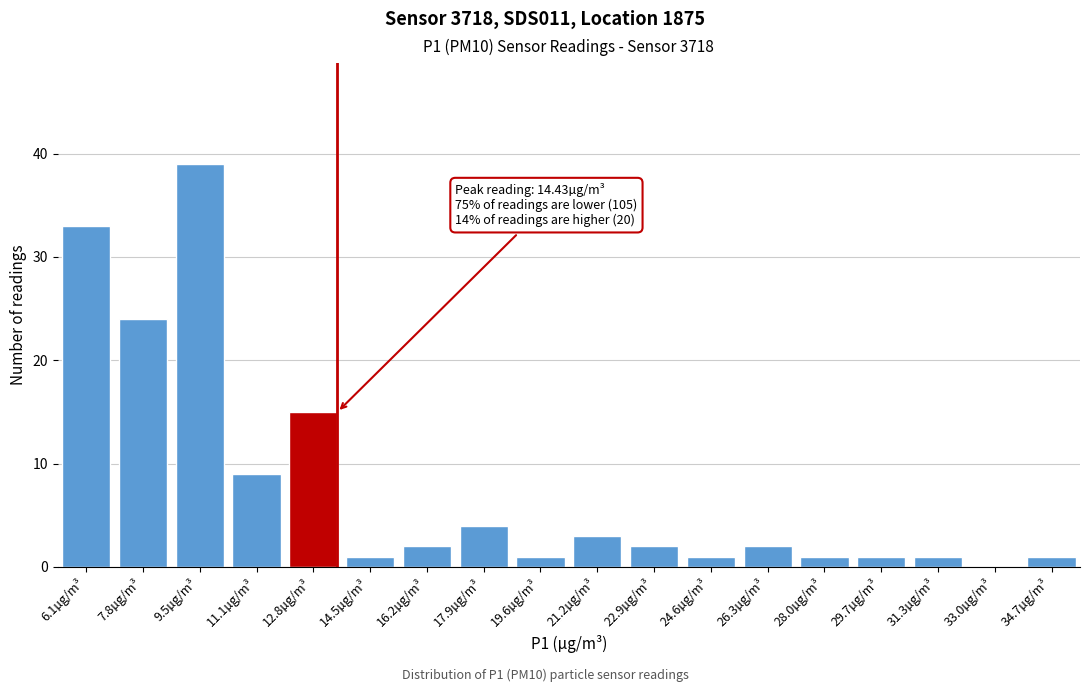

Reading left to right, list all the values displayed in this chart.

6.1µg/m³=33	7.8µg/m³=24	9.5µg/m³=39	11.1µg/m³=9	12.8µg/m³=15	14.5µg/m³=1	16.2µg/m³=2	17.9µg/m³=4	19.6µg/m³=1	21.2µg/m³=3	22.9µg/m³=2	24.6µg/m³=1	26.3µg/m³=2	28.0µg/m³=1	29.7µg/m³=1	31.3µg/m³=1	33.0µg/m³=0	34.7µg/m³=1